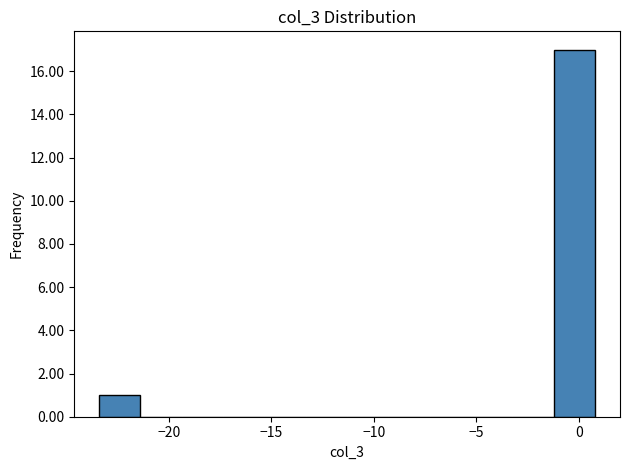

Reading left to right, list every bar in this chart as the range it spans on the x-axis followed by its height. Neither the bar edges nor the heights are printed on the chart, so give them approximately, as read against the axes.

-23.5 to -21.5: 1
-21.5 to -19.5: 0
-19.5 to -17.5: 0
-17.5 to -15.5: 0
-15.5 to -13.5: 0
-13.5 to -11.5: 0
-11.5 to -9.5: 0
-9.5 to -7.5: 0
-7.5 to -5.5: 0
-5.5 to -3.0: 0
-3.0 to -1.0: 0
-1.0 to 1.0: 17